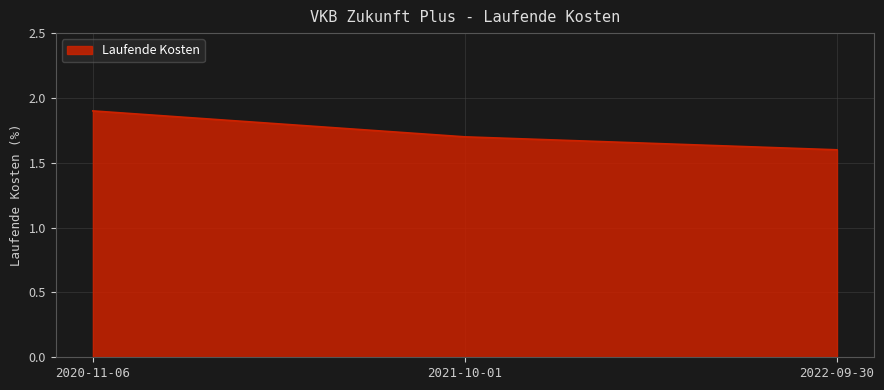

What is the change in value from 2021-10-01 to 2022-09-30?

-0.1